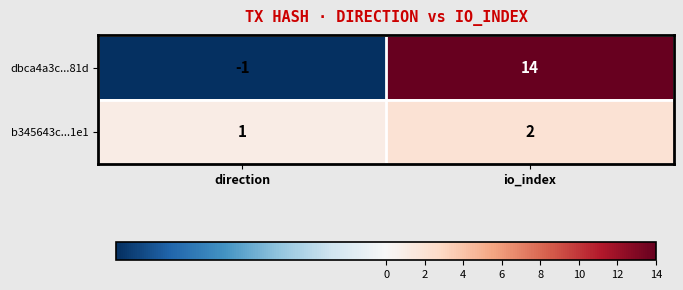

Which label corresponds to the smallest value in the chart?

direction